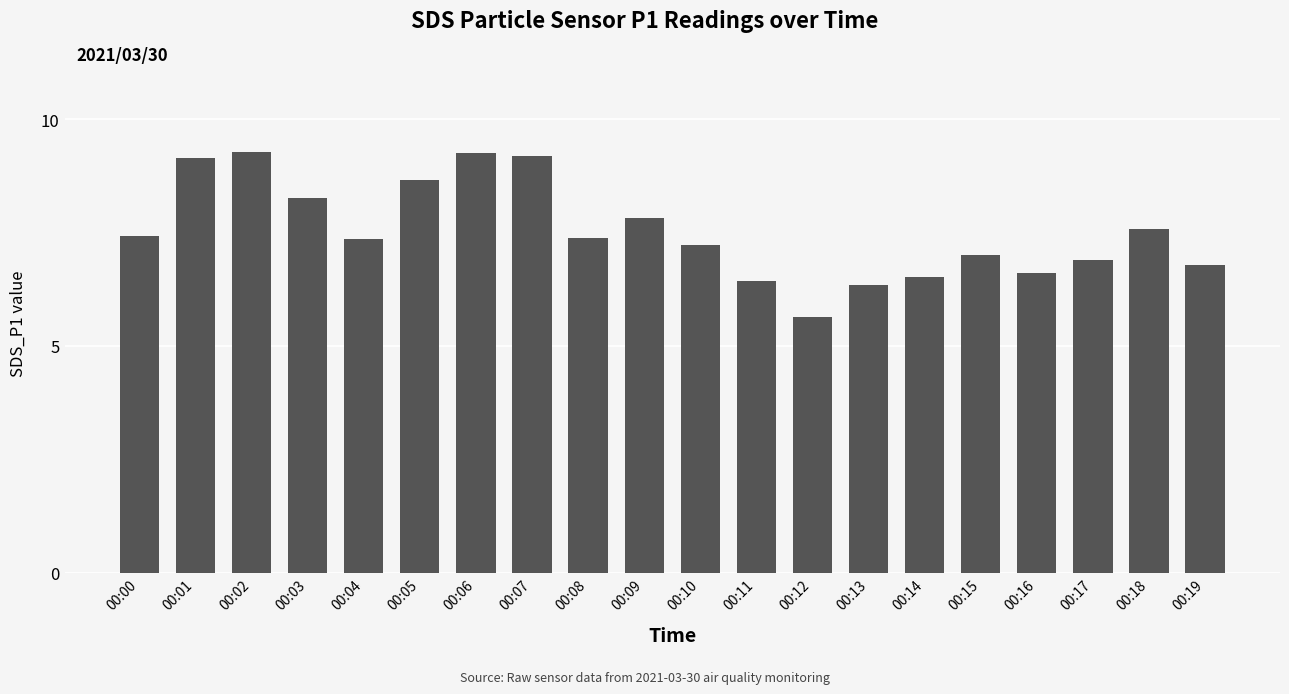

What is the change in value from 00:04 to 00:11?

-0.9